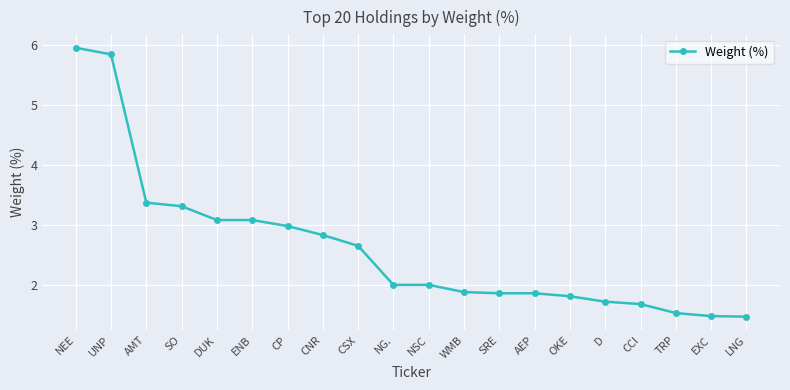

What is the value of the 15th point from the left?

1.8